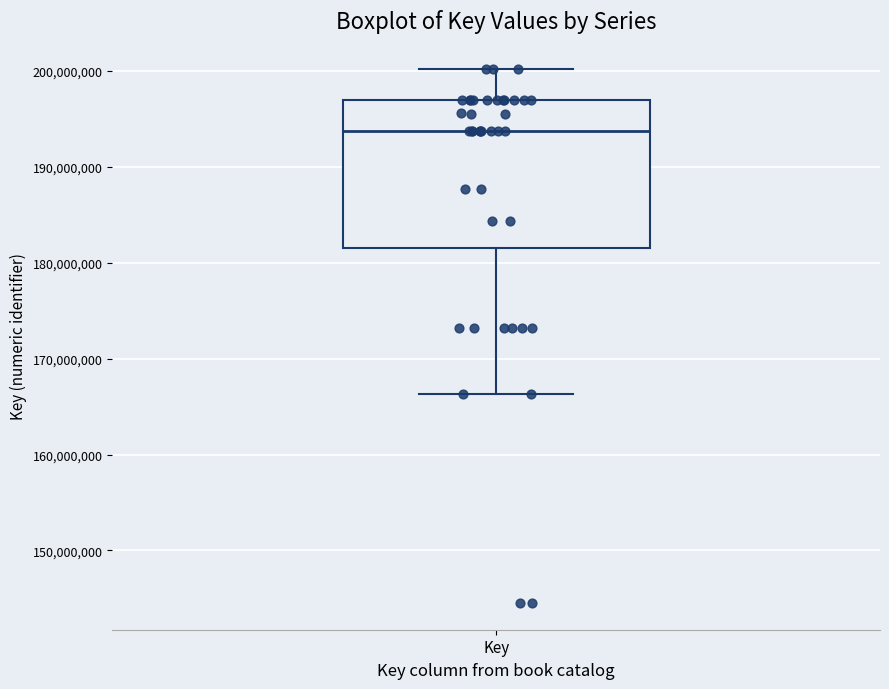

Where does the lower whisker of the box for Key end on the y-axis? The values are not printed on the chart, so give them approximately, as read against the axis.

166000000